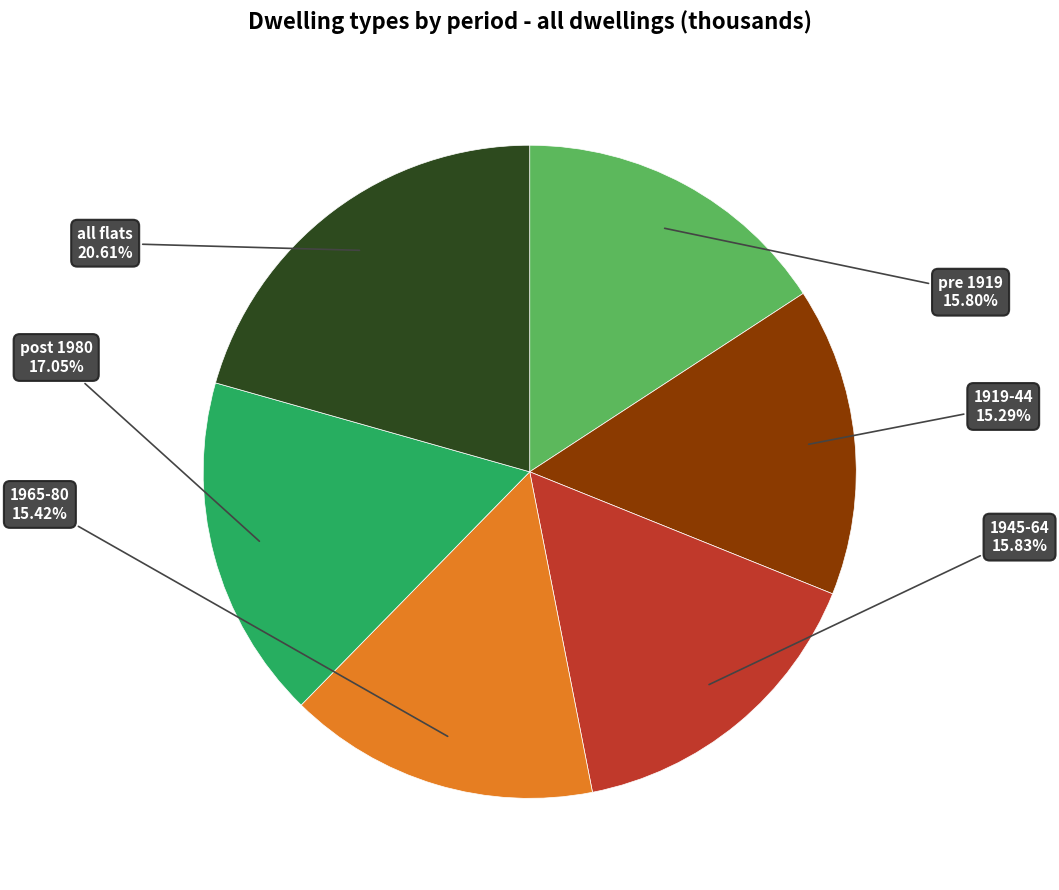

How many slices are in this pie chart?

6